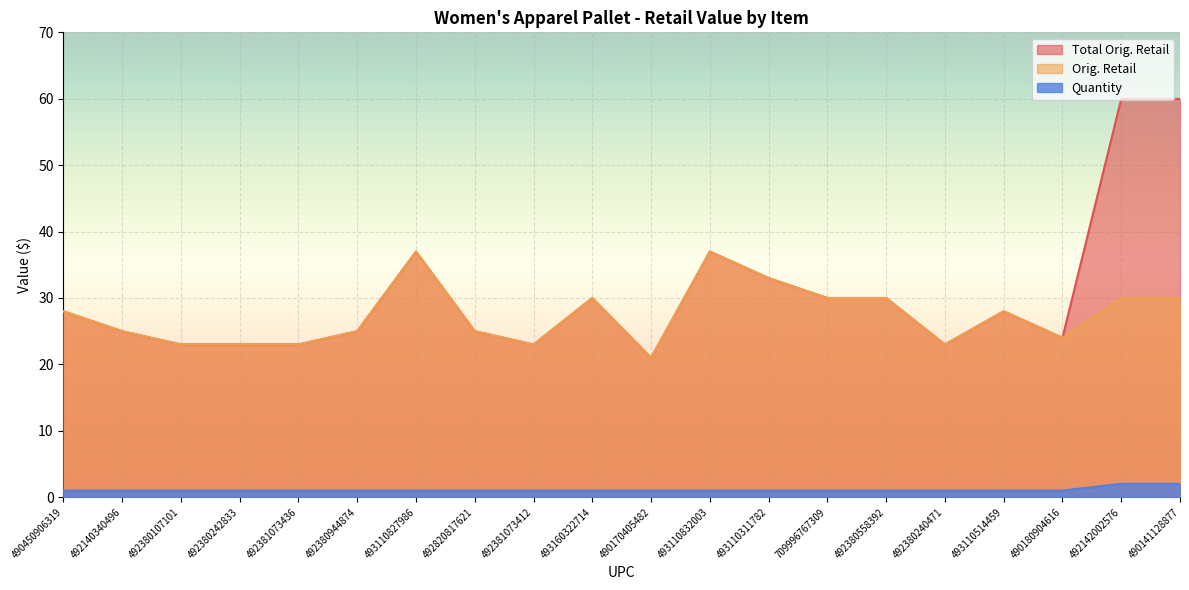

Reading right to left, list all the values displayed in this chart.

Total Orig. Retail: 60.0	60.0	24.0	28.0	23.0	30.0	30.0	33.0	37.0	21.0	30.0	23.0	25.0	37.0	25.0	23.0	23.0	23.0	25.0	28.0
Orig. Retail: 30.0	30.0	24.0	28.0	23.0	30.0	30.0	33.0	37.0	21.0	30.0	23.0	25.0	37.0	25.0	23.0	23.0	23.0	25.0	28.0
Quantity: 2.0	2.0	1.0	1.0	1.0	1.0	1.0	1.0	1.0	1.0	1.0	1.0	1.0	1.0	1.0	1.0	1.0	1.0	1.0	1.0